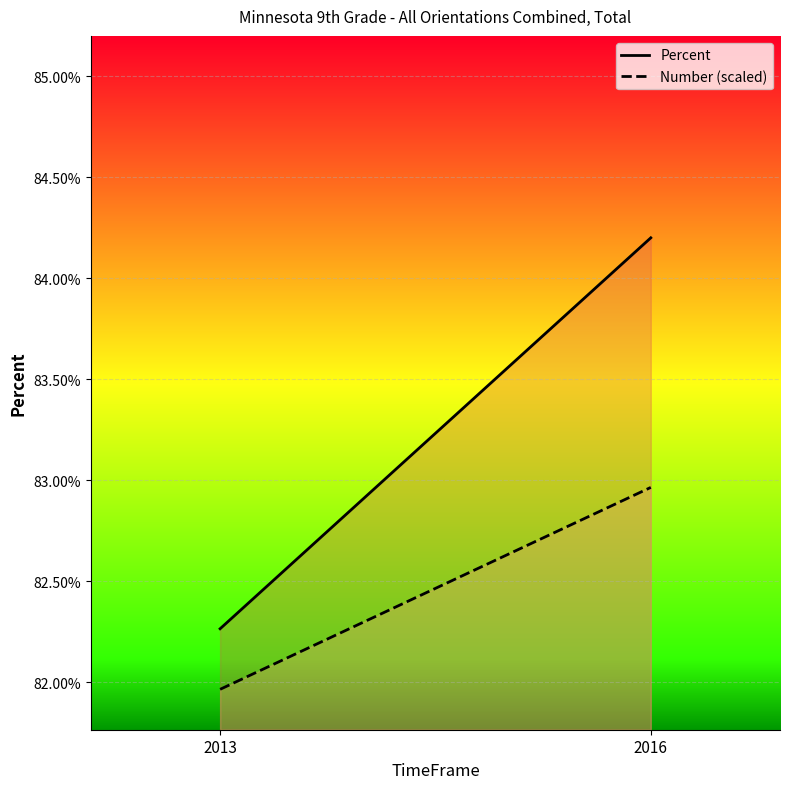

At 2016, list the series in order from largest to smallest.

Percent, Number (scaled)